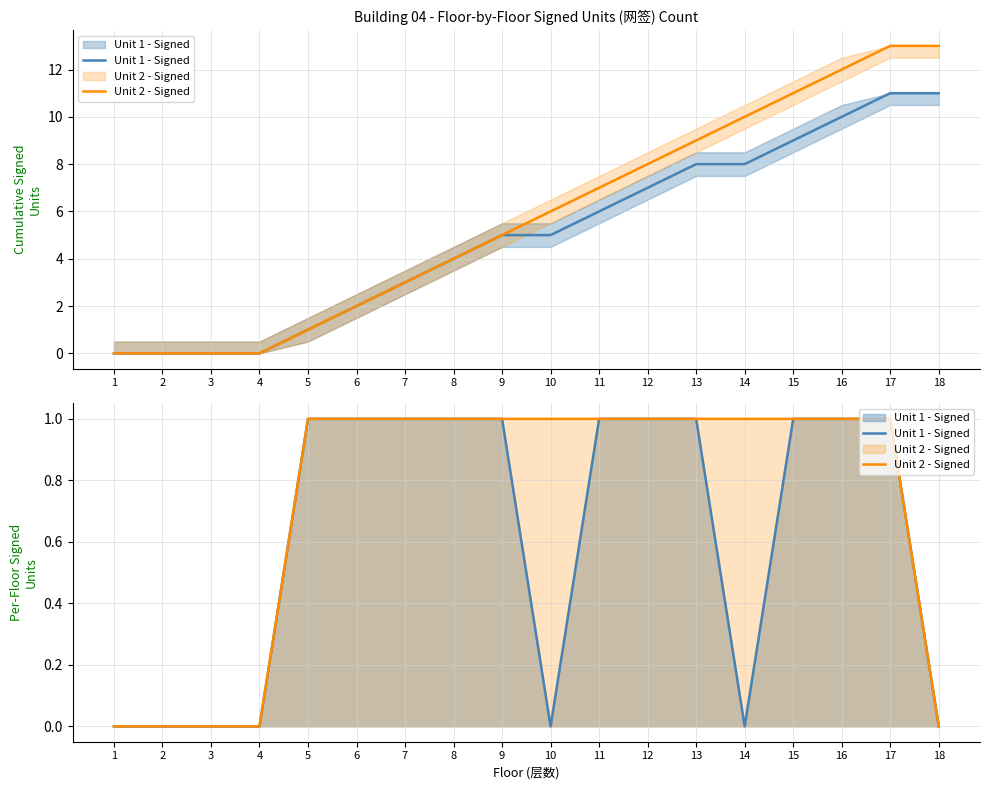

What is the difference between the maximum and minimum values in the Unit 2 - Signed series?

1